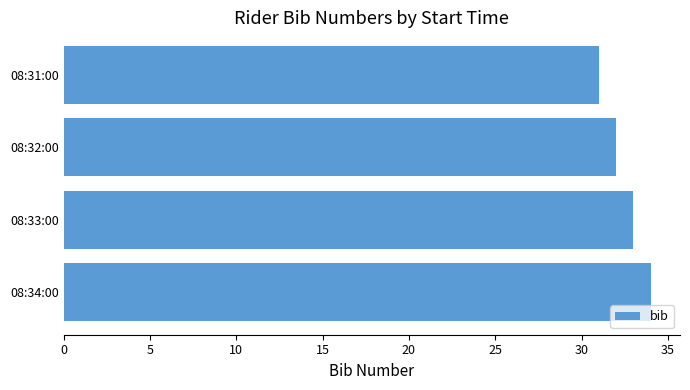

Reading top to bottom, transcribe all the data shown in this chart.

31	32	33	34